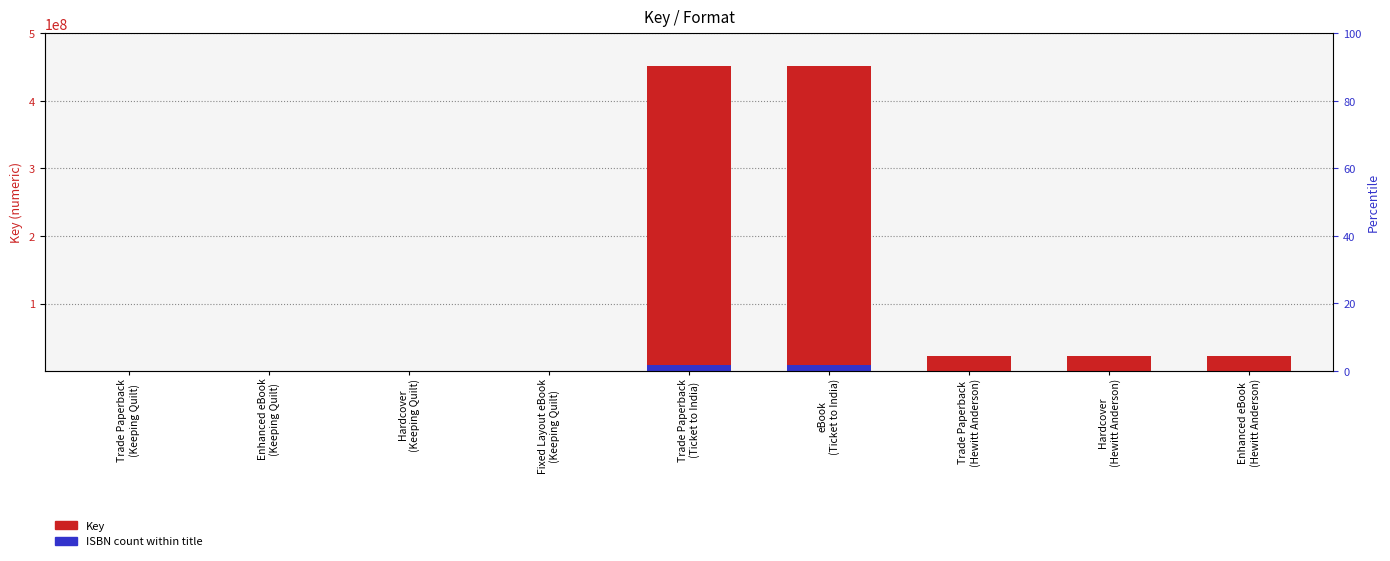

Rank the categories by ISBN count within title value from highest to lowest.

Trade Paperback
(Ticket to India), eBook
(Ticket to India), Trade Paperback
(Hewitt Anderson), Hardcover
(Hewitt Anderson), Enhanced eBook
(Hewitt Anderson), Trade Paperback
(Keeping Quilt), Enhanced eBook
(Keeping Quilt), Hardcover
(Keeping Quilt), Fixed Layout eBook
(Keeping Quilt)